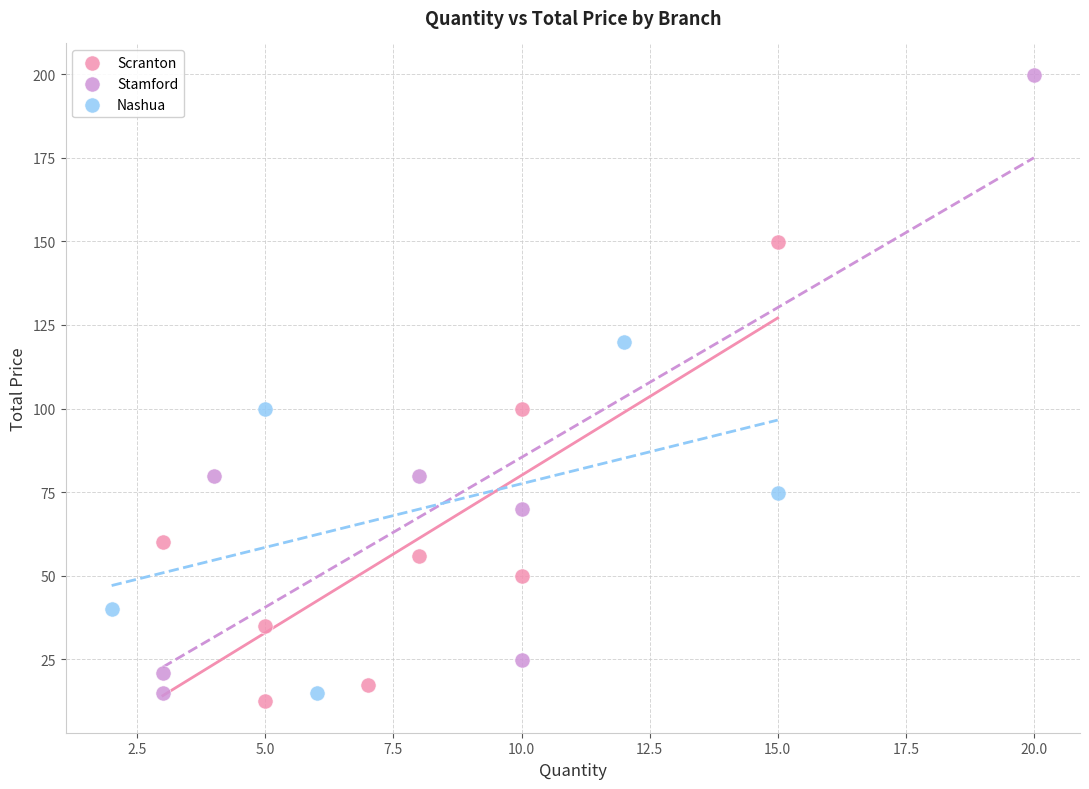

Which series contains the highest Y value?

Stamford